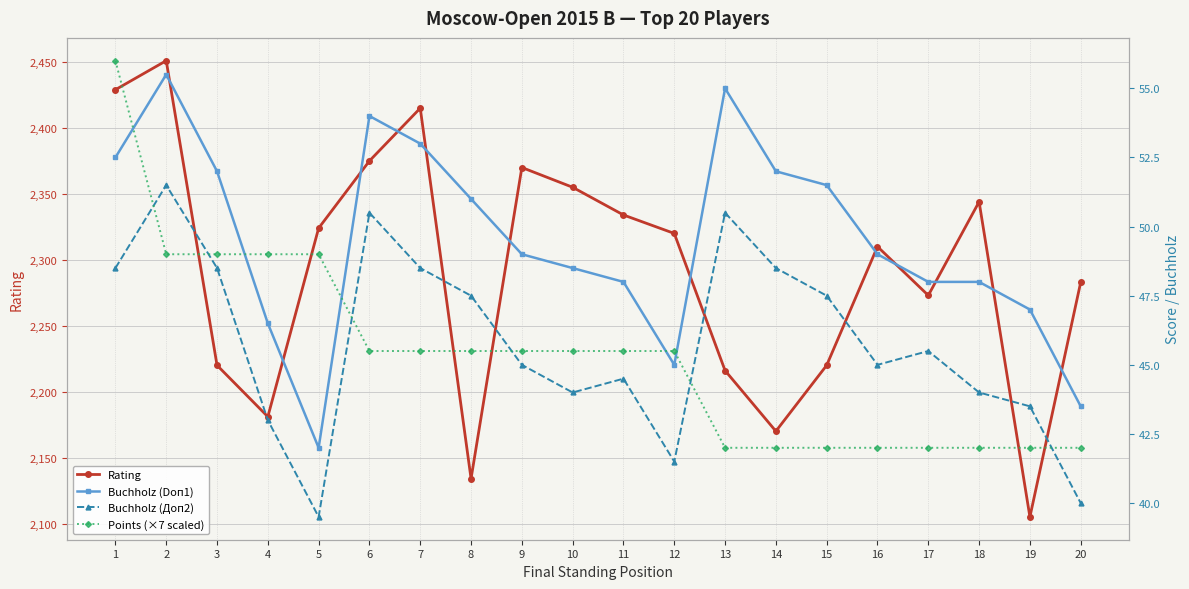

True or false: Buchholz (Doп1) and Rating intersect in this chart.

False